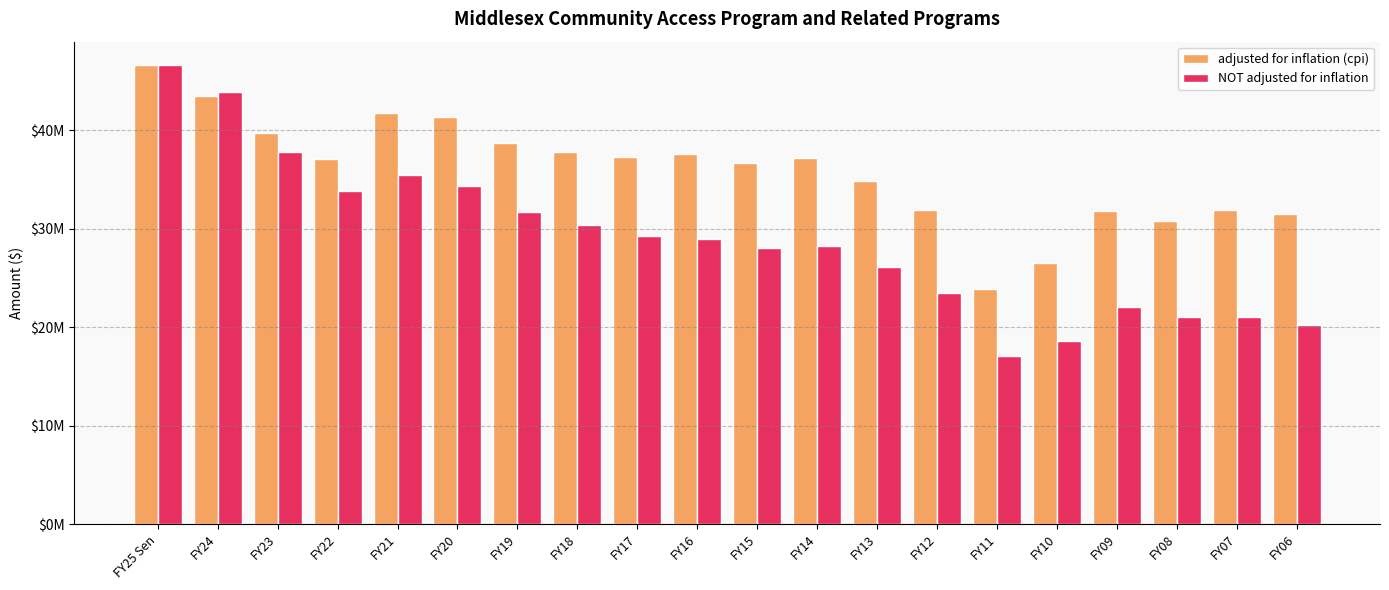

Does the chart contain any negative values?

No